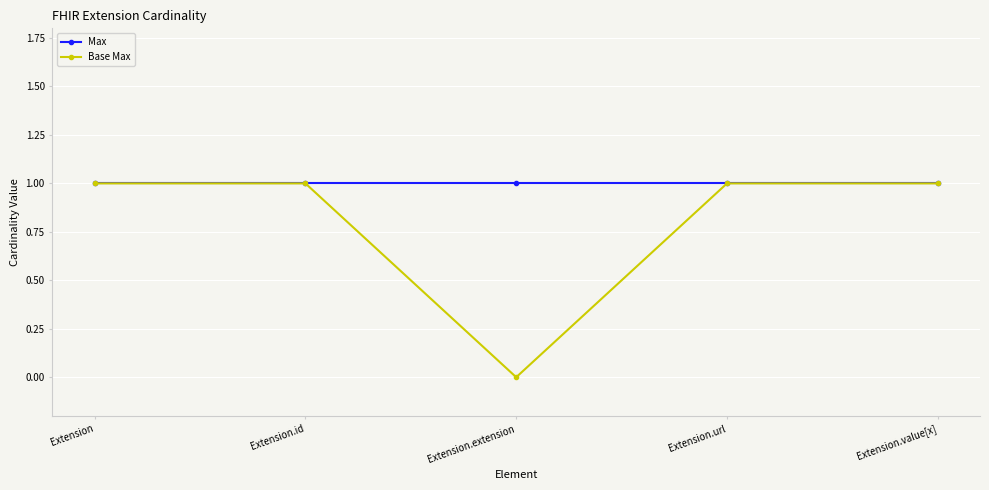

What is the greatest value displayed?

1